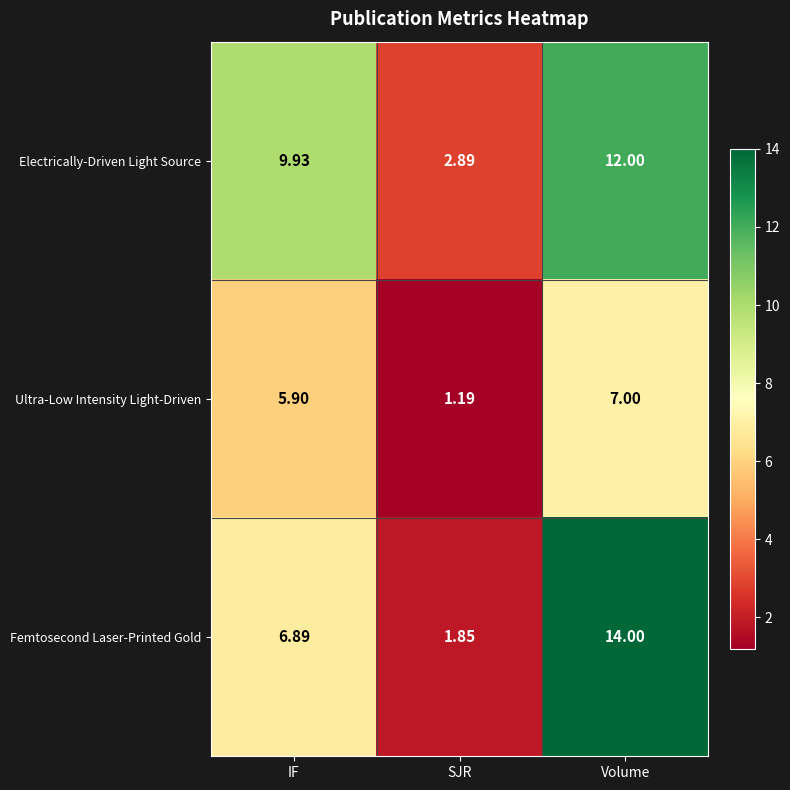

Where is Ultra-Low Intensity Light-Driven nearest to the value 4?

IF